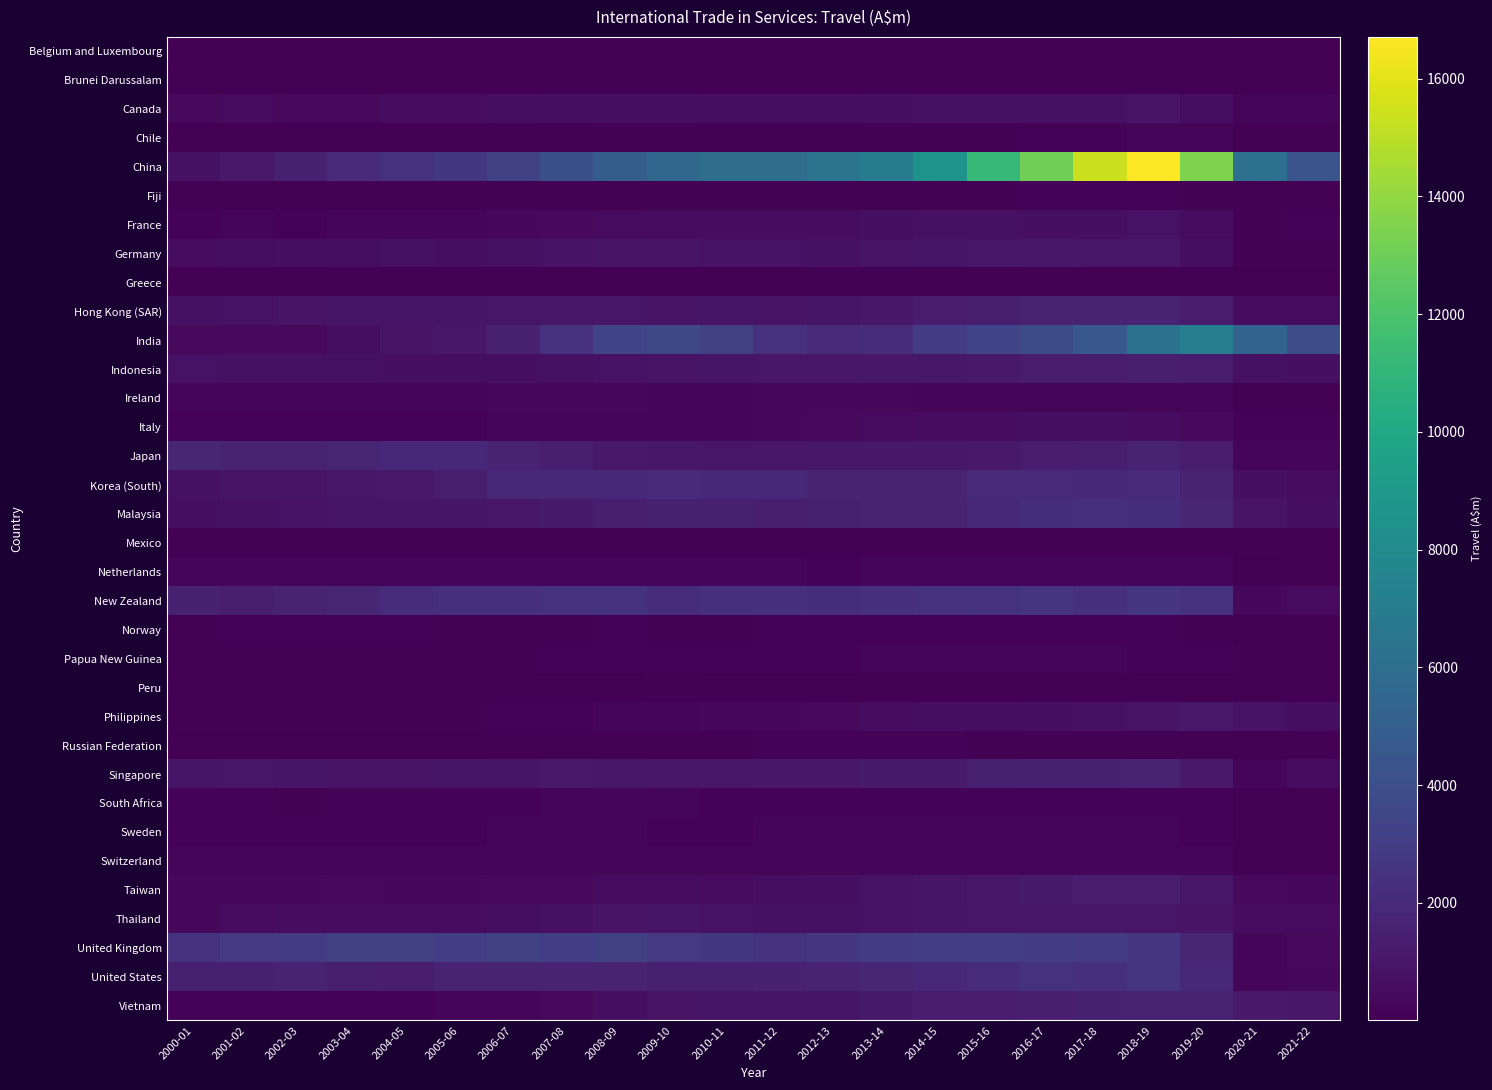

How many data points does each series have?

22